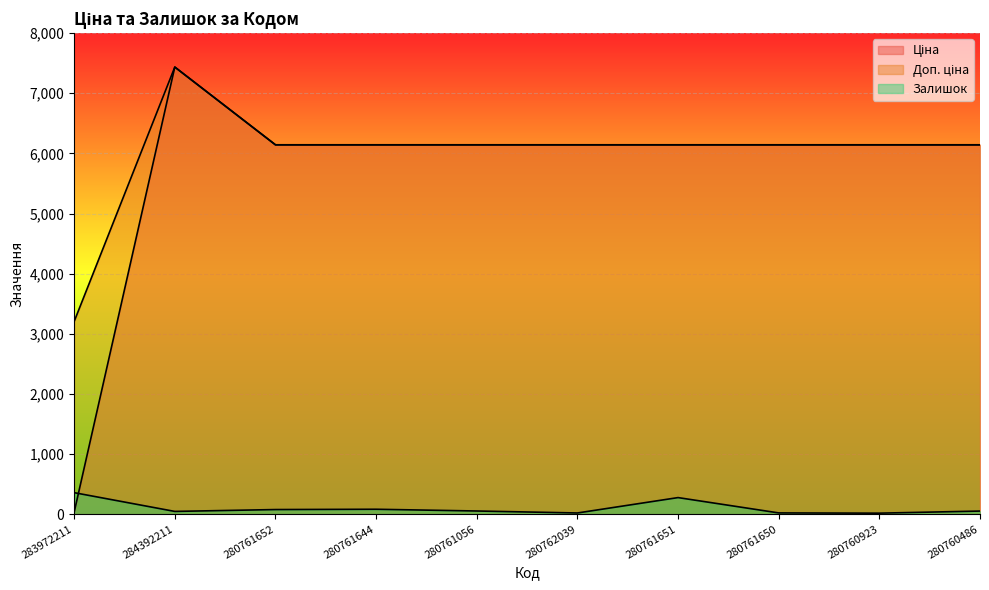

Reading left to right, transcribe all the data shown in this chart.

Ціна: 283972211=32.0	284392211=7436.2	280761652=6143.2	280761644=6143.2	280761056=6143.2	280762039=6143.2	280761651=6143.2	280761650=6143.2	280760923=6143.2	280760486=6143.2
Доп. ціна: 283972211=3205.0	284392211=7436.2	280761652=6143.2	280761644=6143.2	280761056=6143.2	280762039=6143.2	280761651=6143.2	280761650=6143.2	280760923=6143.2	280760486=6143.2
Залишок: 283972211=358.0	284392211=46.0	280761652=77.0	280761644=82.0	280761056=53.0	280762039=20.0	280761651=276.0	280761650=21.0	280760923=17.0	280760486=52.0